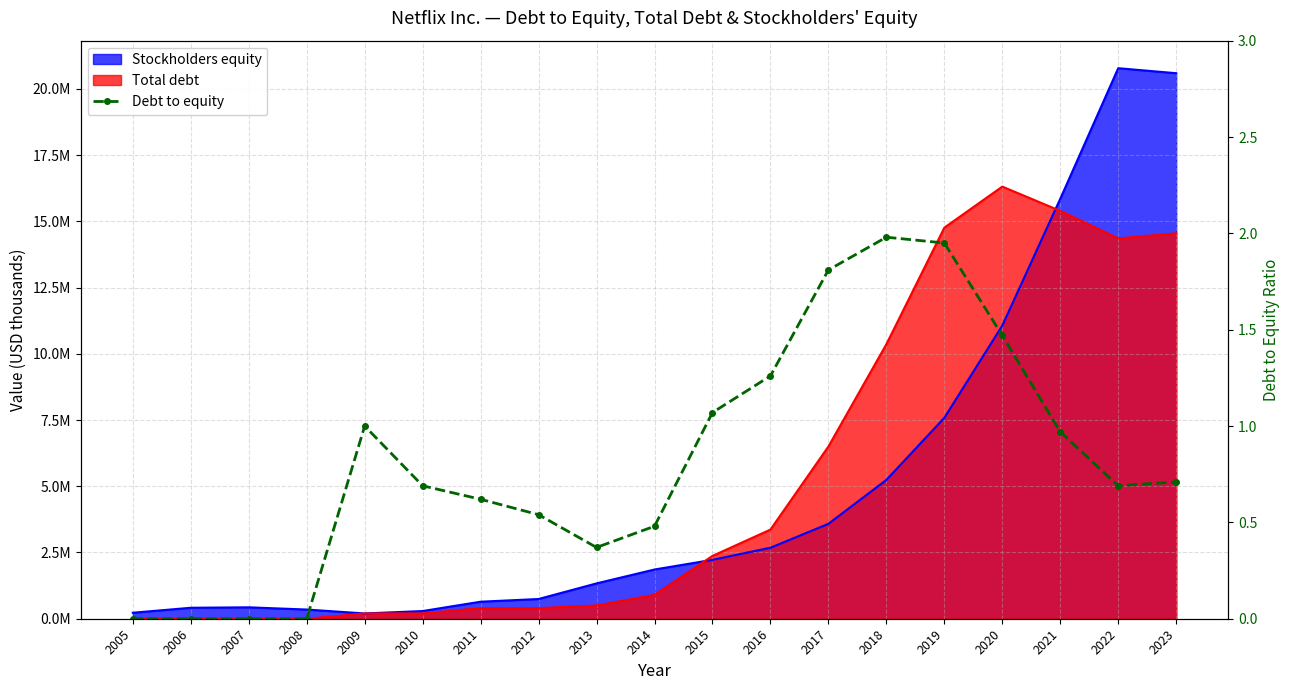

What is the value of the 19th point from the left?

0.7